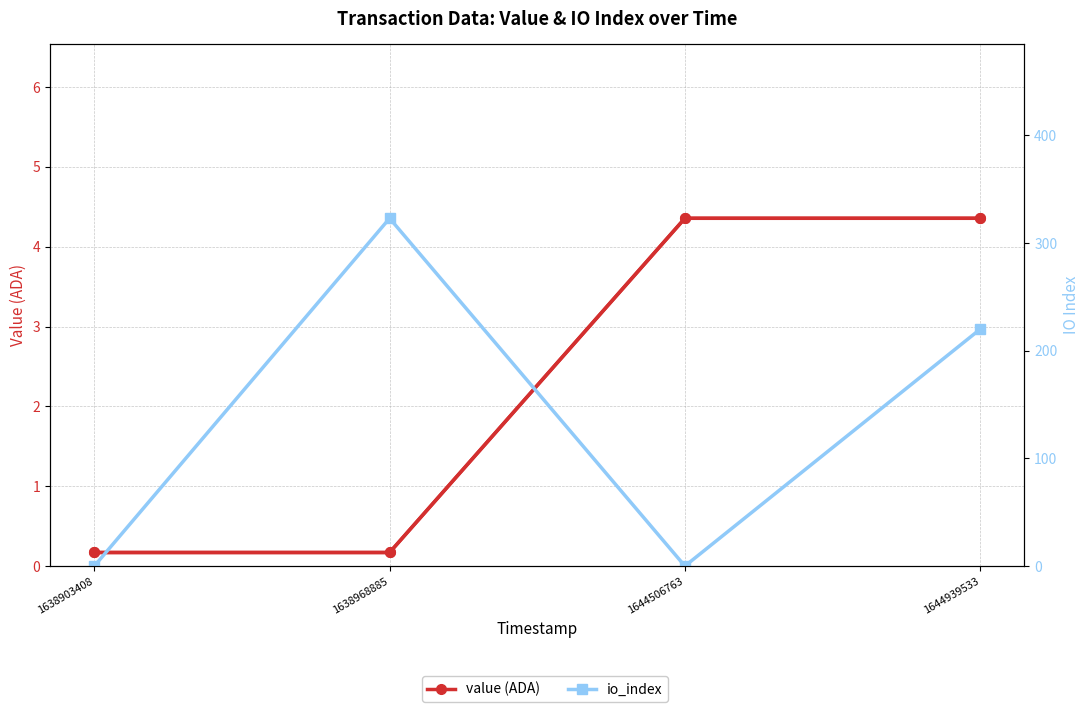

Which series changed the most between 1638903408 and 1644939533?

io_index